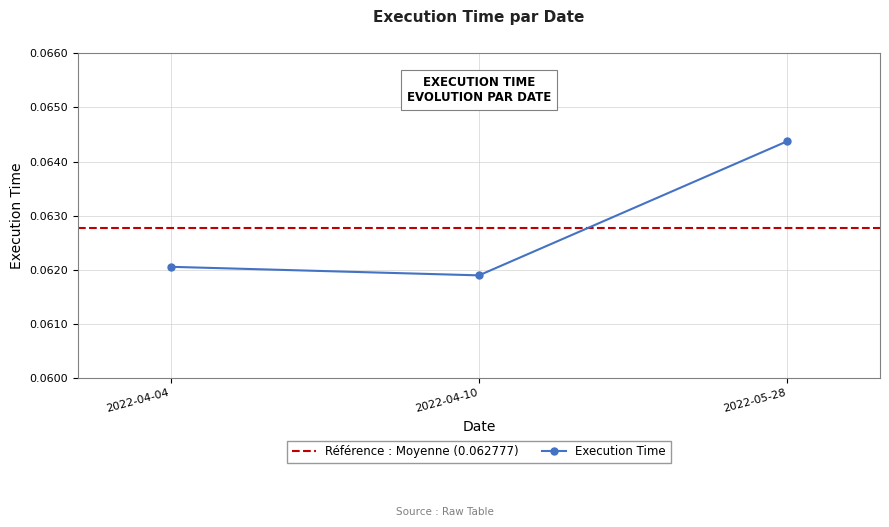

The chart shows a value of 0.1 at 2022-04-10. True or false?

True